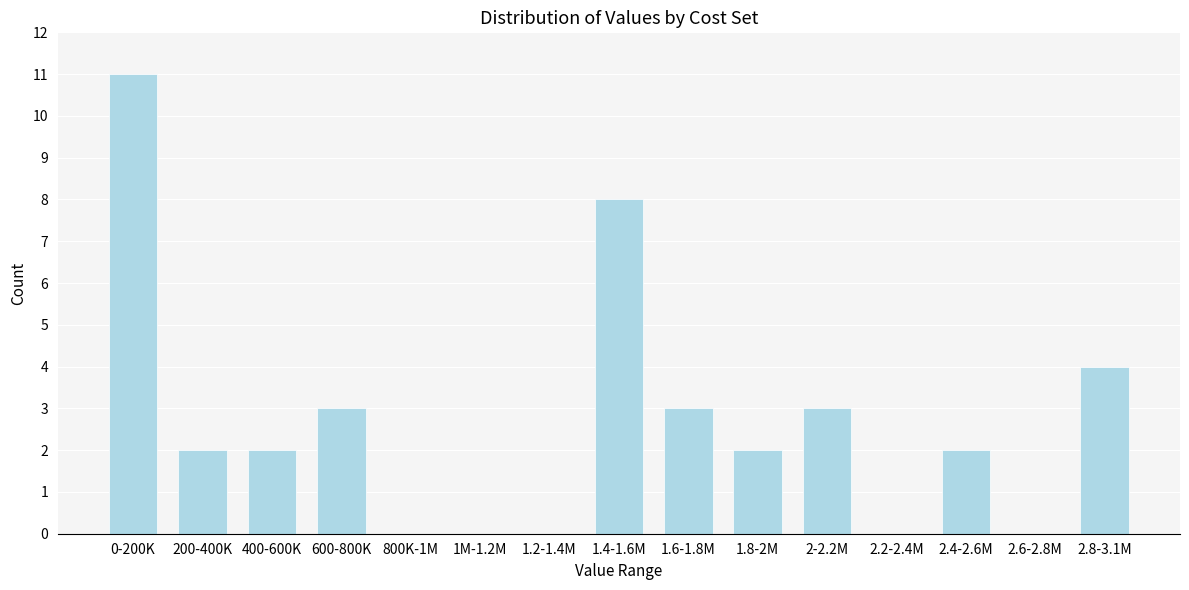

Reading left to right, what are all the values shown in this chart?

0-200K=11	200-400K=2	400-600K=2	600-800K=3	800K-1M=0	1M-1.2M=0	1.2-1.4M=0	1.4-1.6M=8	1.6-1.8M=3	1.8-2M=2	2-2.2M=3	2.2-2.4M=0	2.4-2.6M=2	2.6-2.8M=0	2.8-3.1M=4